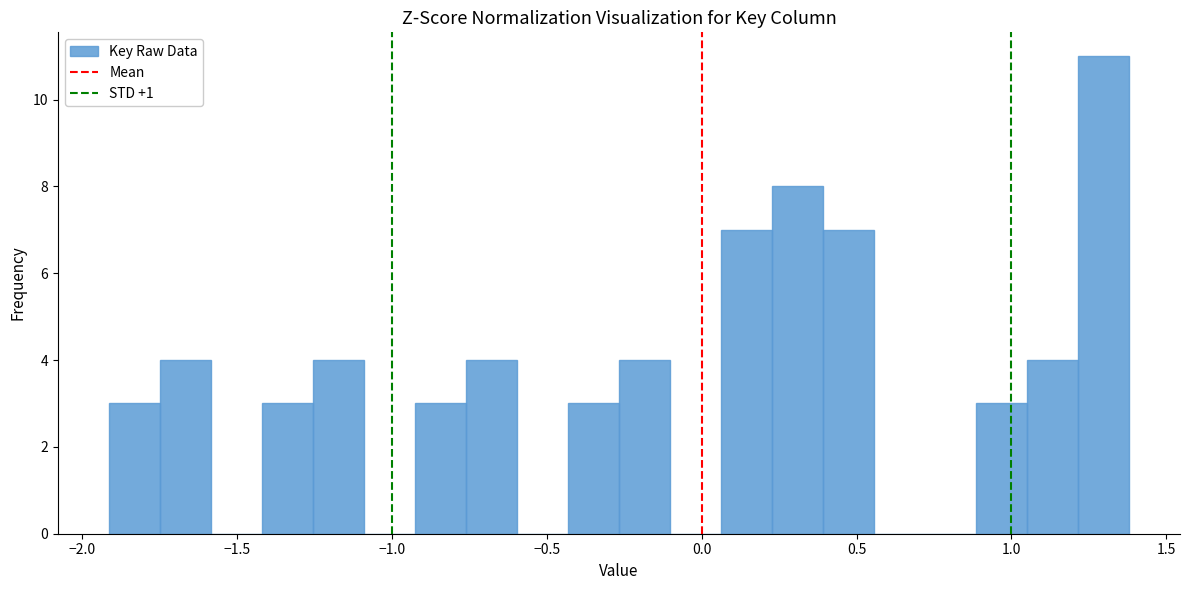

Around what value on the x-axis is the tallest bar? Give the approximate position of its centre, as read against the axis.

1.30